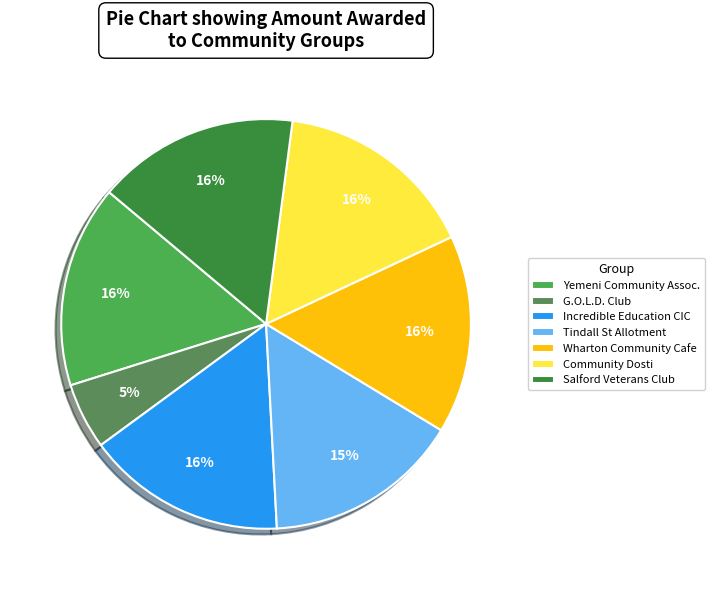

How many slices are in this pie chart?

7